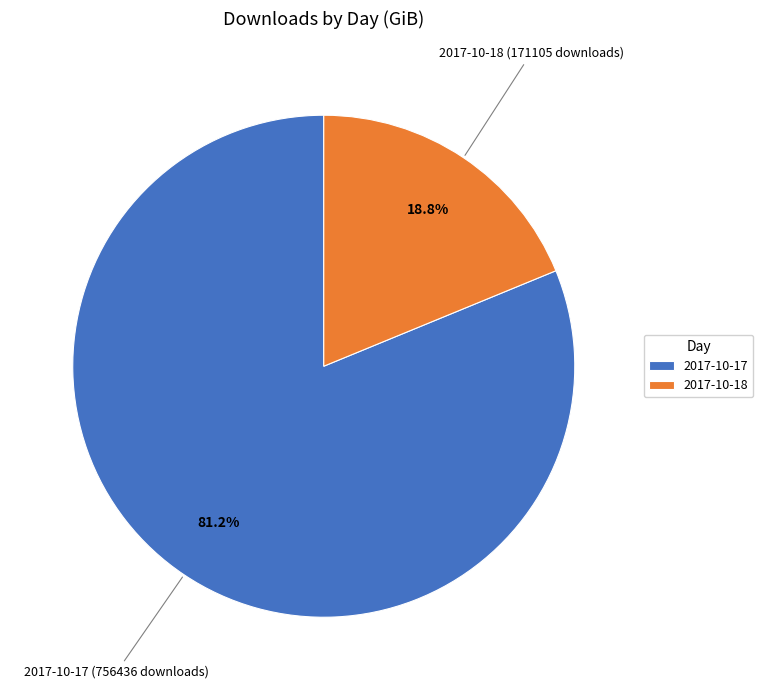

How much of the chart is everything except 2017-10-18?

81.2%